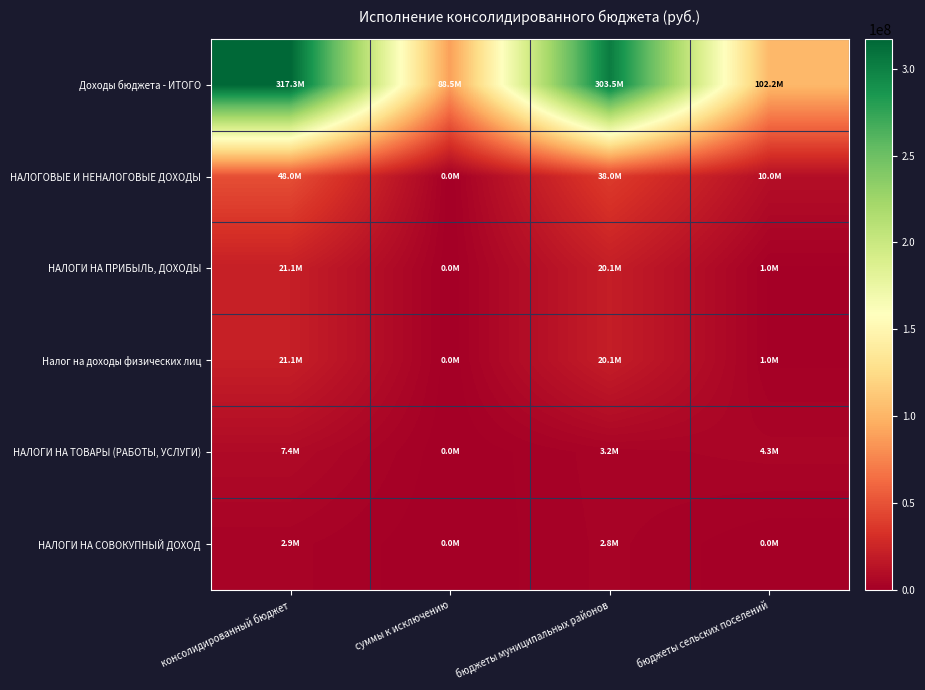

Which category has the lowest value across all series?

суммы к исключению